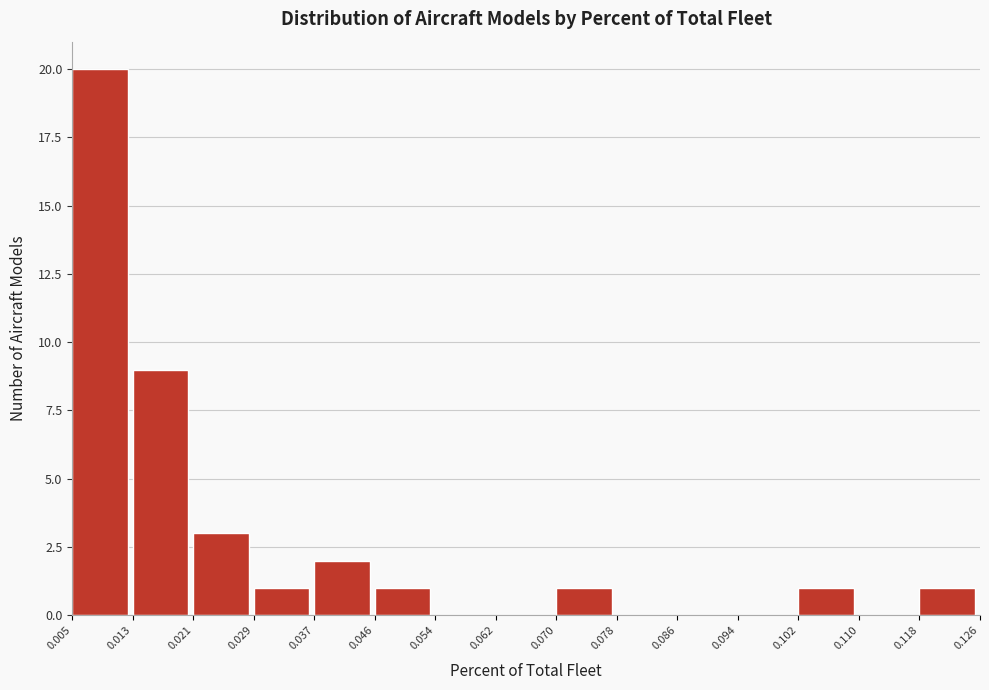

What is the height of the bar covering 0.029 to 0.037 on the x-axis? The values are not printed on the chart, so give them approximately, as read against the axis.

1